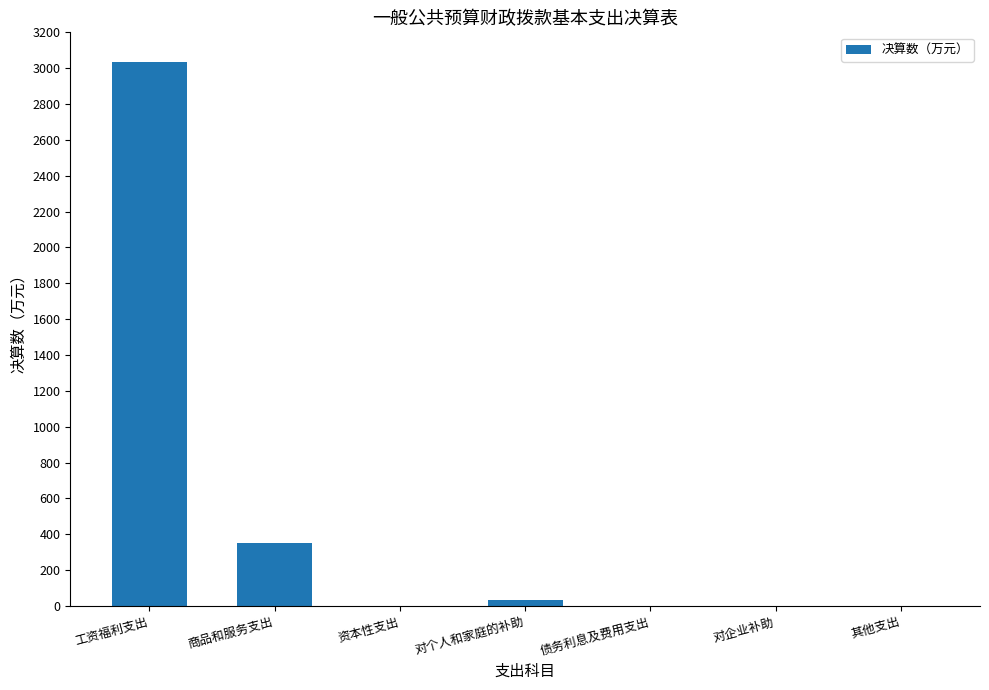

What is the difference between the values at 对个人和家庭的补助 and 债务利息及费用支出?

34.8